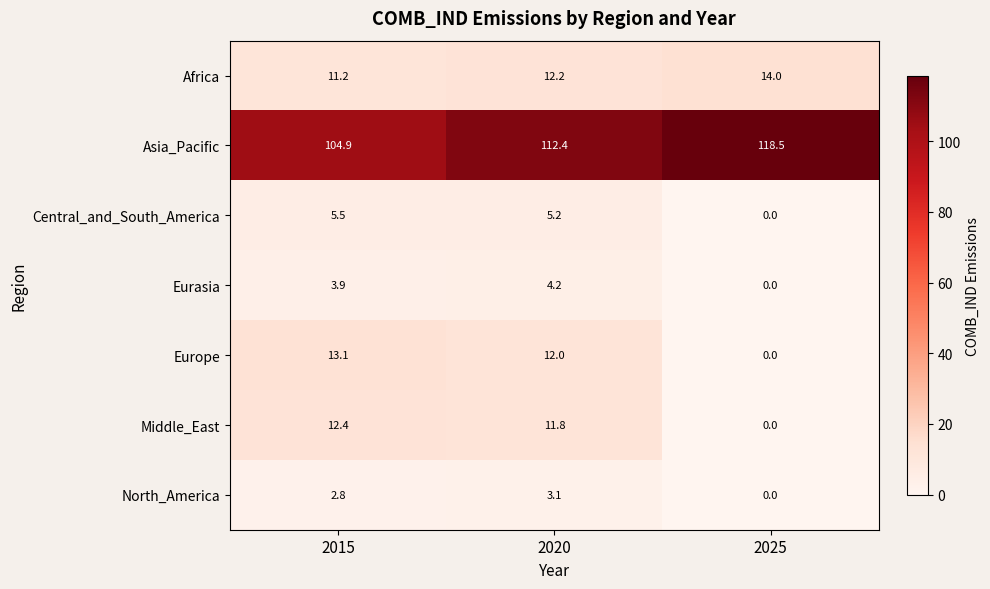

Reading left to right, list all the values displayed in this chart.

Africa: 11.2	12.2	14.0
Asia_Pacific: 104.9	112.4	118.5
Central_and_South_America: 5.5	5.2	0.0
Eurasia: 3.9	4.2	0.0
Europe: 13.1	12.0	0.0
Middle_East: 12.4	11.8	0.0
North_America: 2.8	3.1	0.0